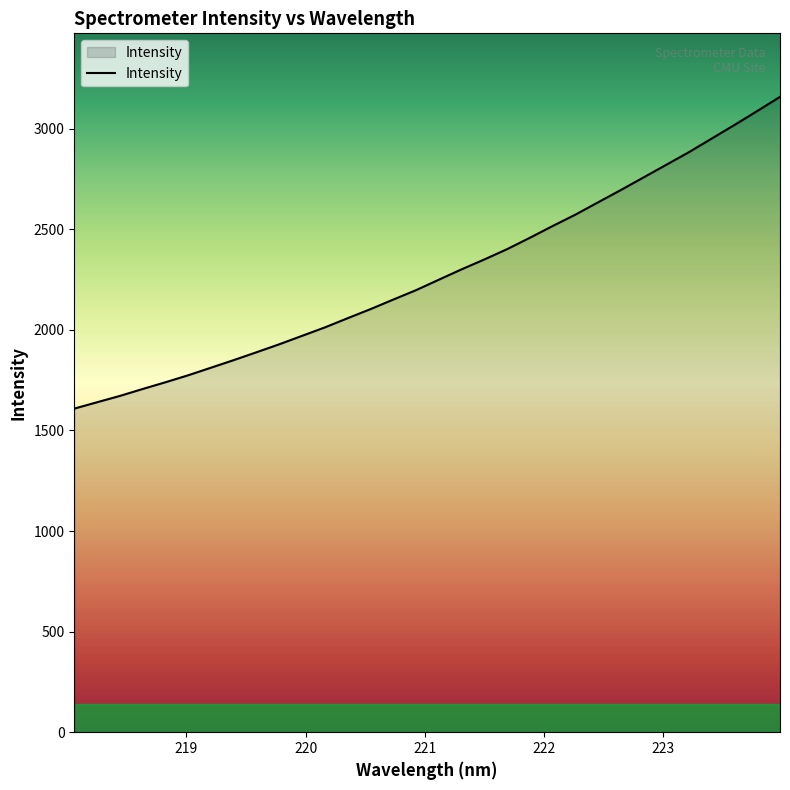

How many lines are shown in the chart?

1